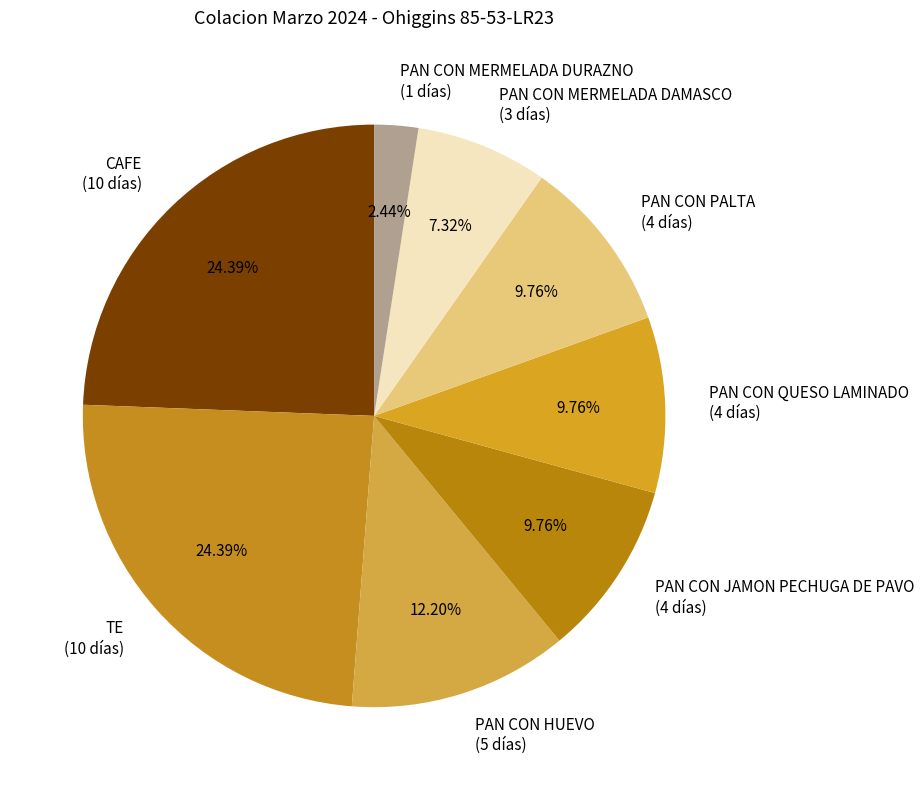

Approximately how many times larger is the value at TE compared to PAN CON MERMELADA DURAZNO?

10.0